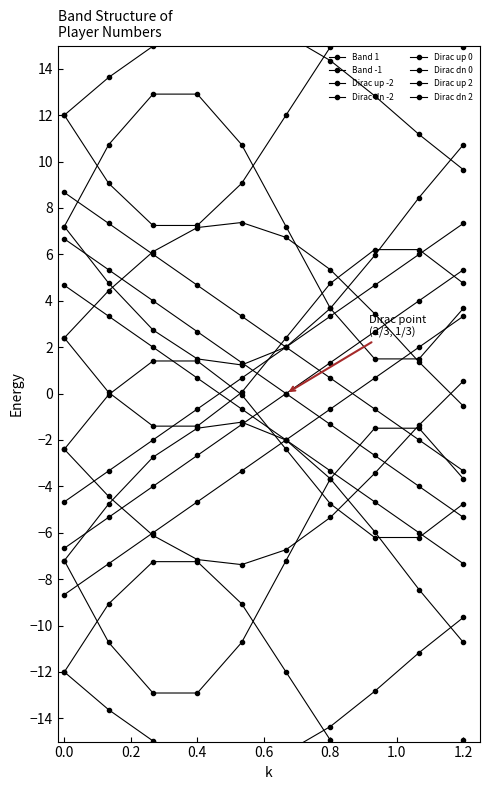

Between 2 and 3, which is larger?

3